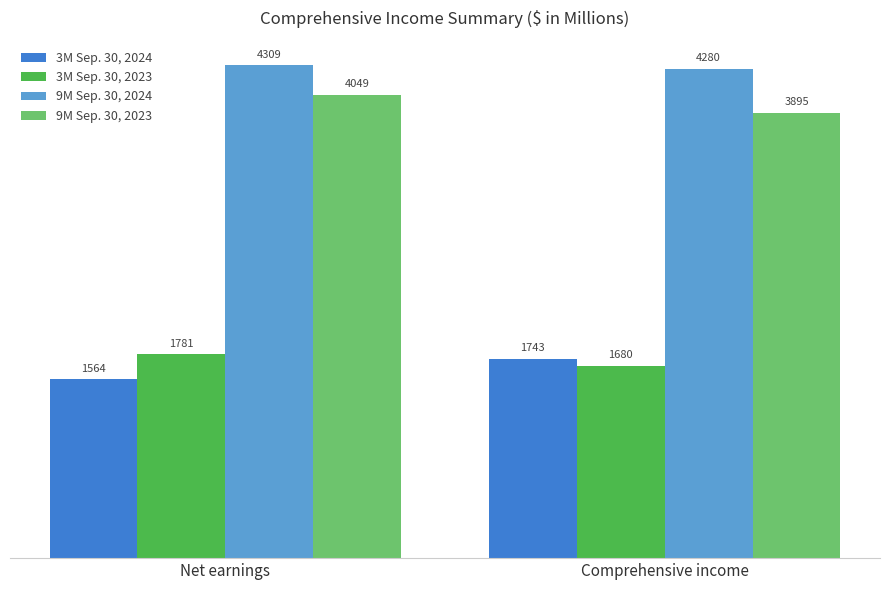

What is the value of the 3M Sep. 30, 2024 bar at the 2nd from the left?

1743